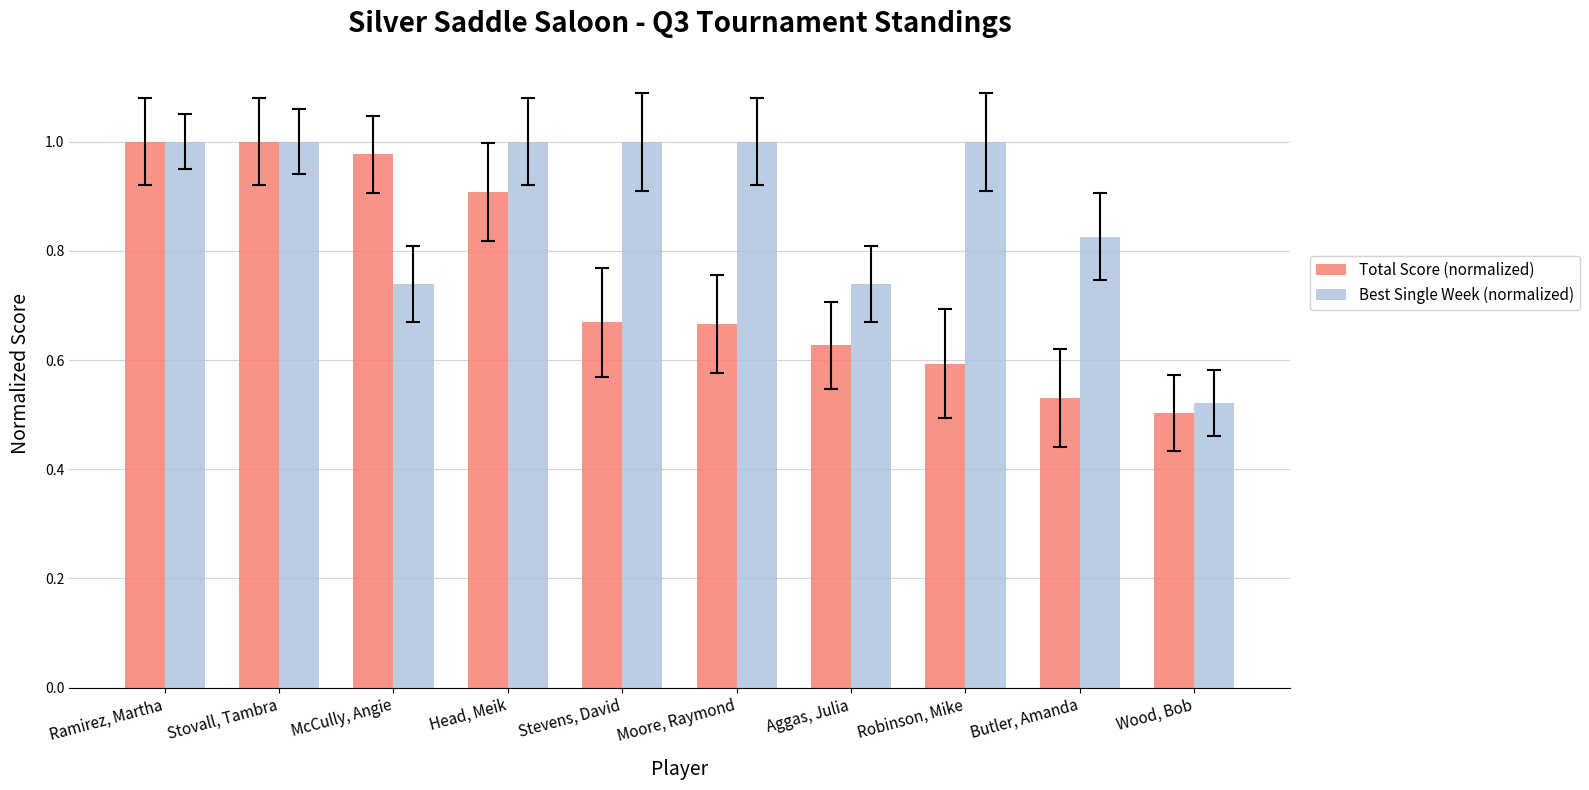

What is the total value across all series at Head, Meik?

1.9